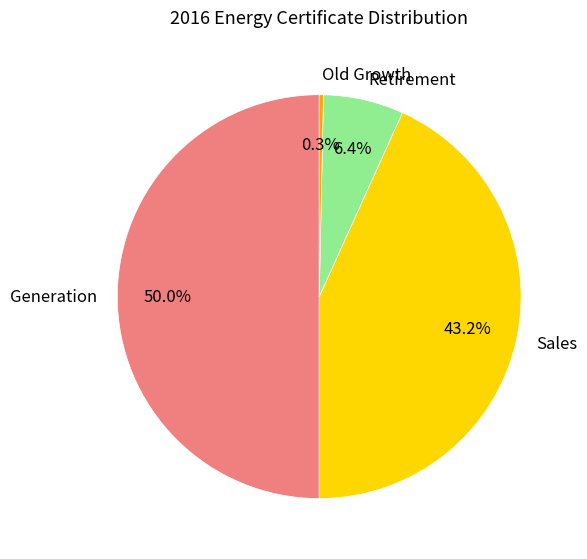

What is the ratio of the value at Generation to the value at Retirement?

7.8